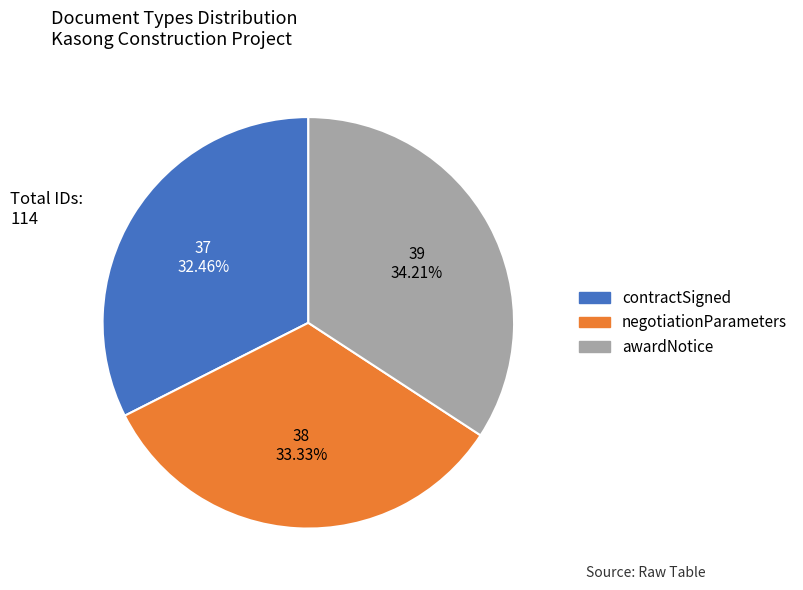

Does contractSigned represent more than half of the total?

No